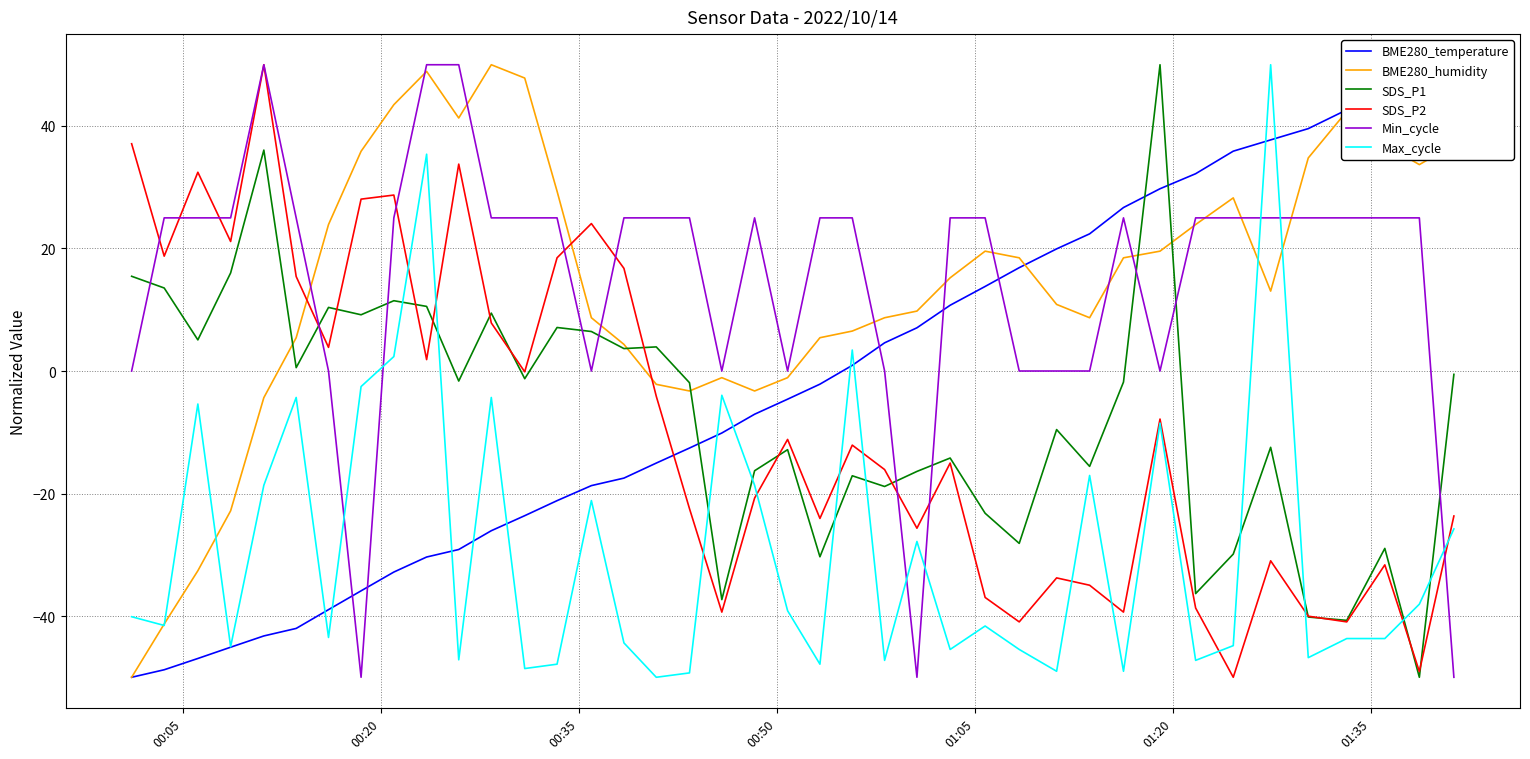

After their last crossing, which series has the higher values: SDS_P1 or Min_cycle?

SDS_P1